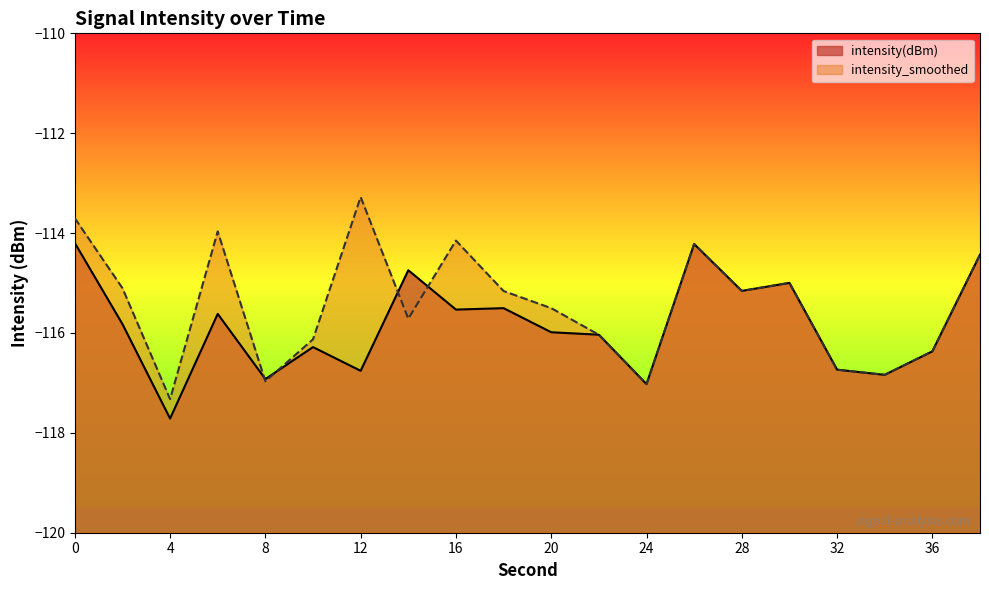

What is the difference between the maximum and minimum values in the intensity_smoothed series?

4.0